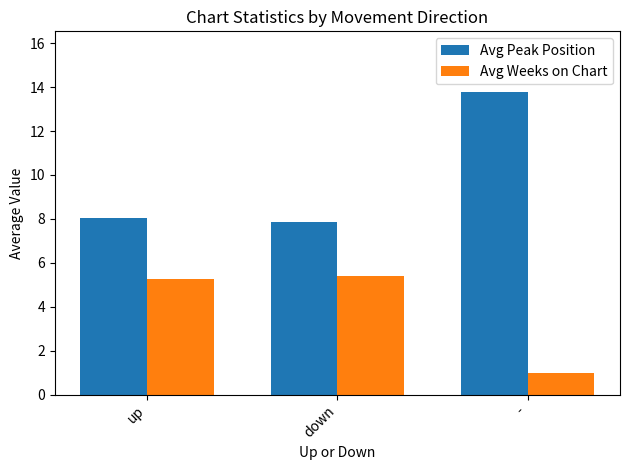

Rank the series at down from lowest to highest value.

Avg Weeks on Chart, Avg Peak Position